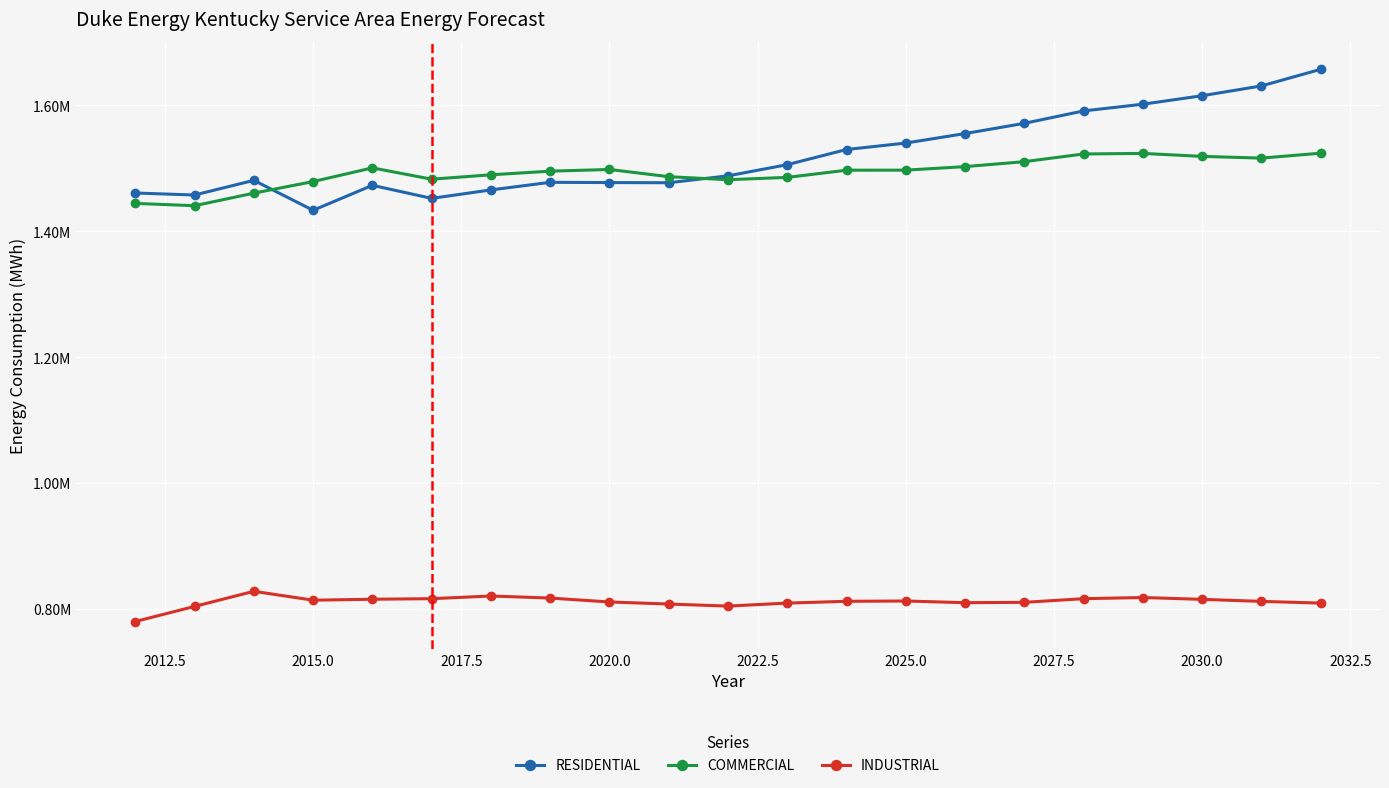

What is the average value of the INDUSTRIAL series?

811251.6